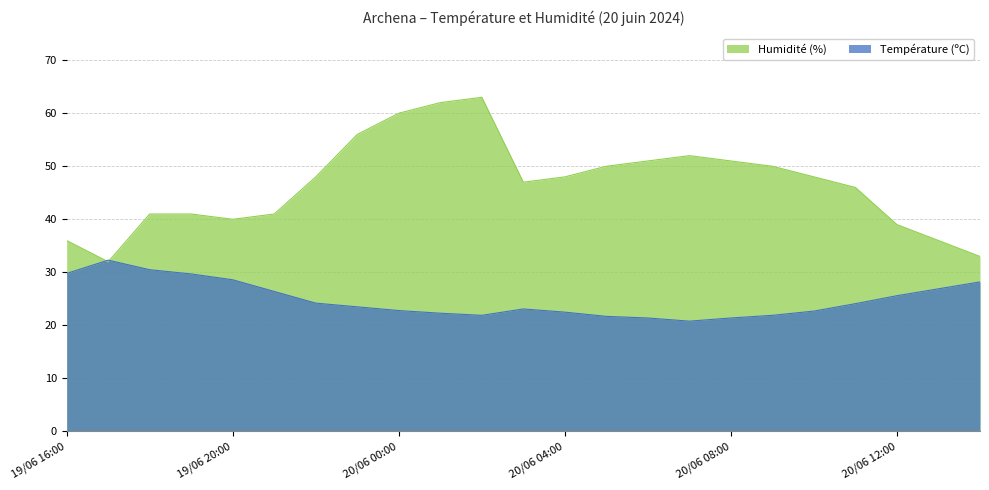

At which category is the sum across all series the highest?

20/06 02:00